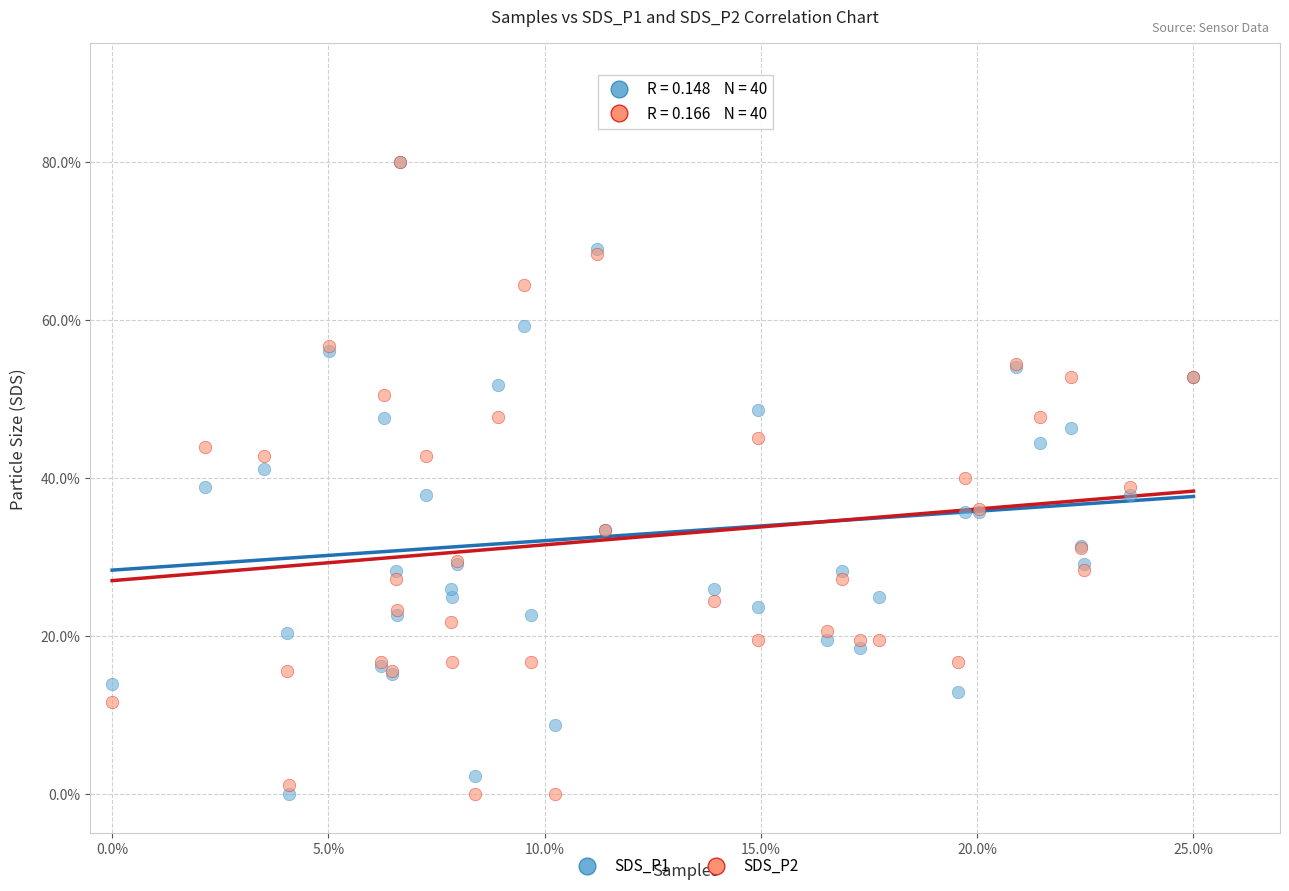

What are all the series names shown in the legend?

SDS_P1, SDS_P2